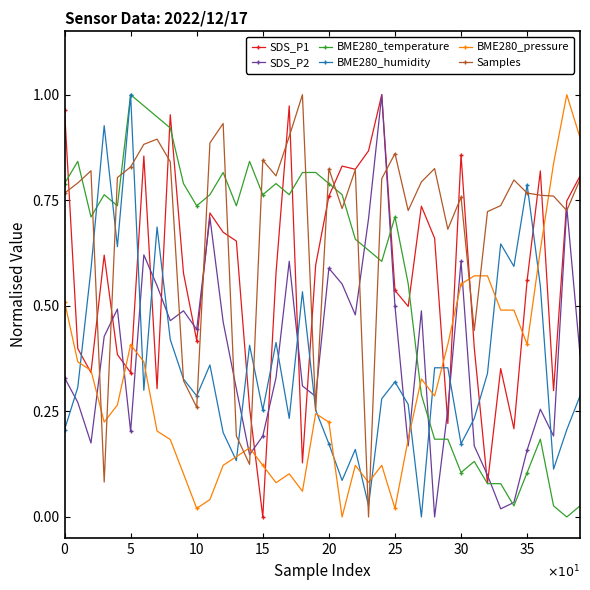

How many lines are shown in the chart?

6